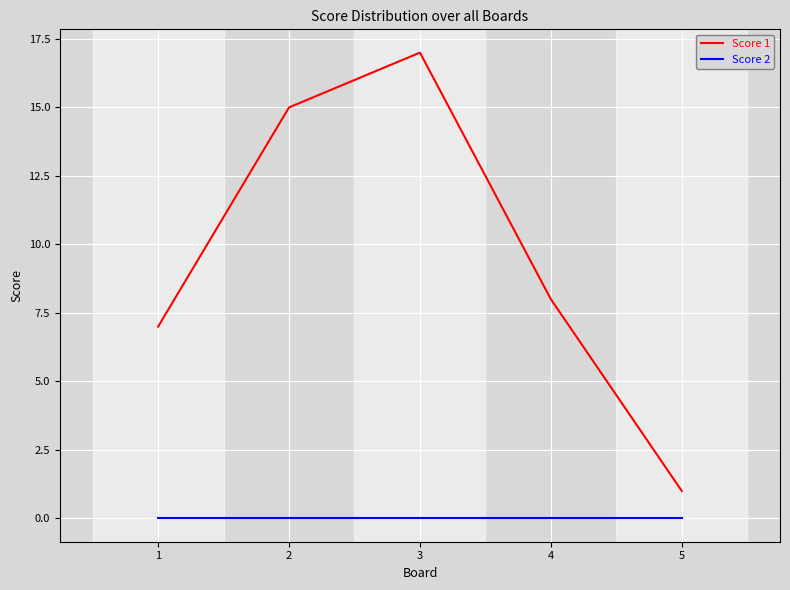

True or false: Score 2 has a value of 0 at 5.

True